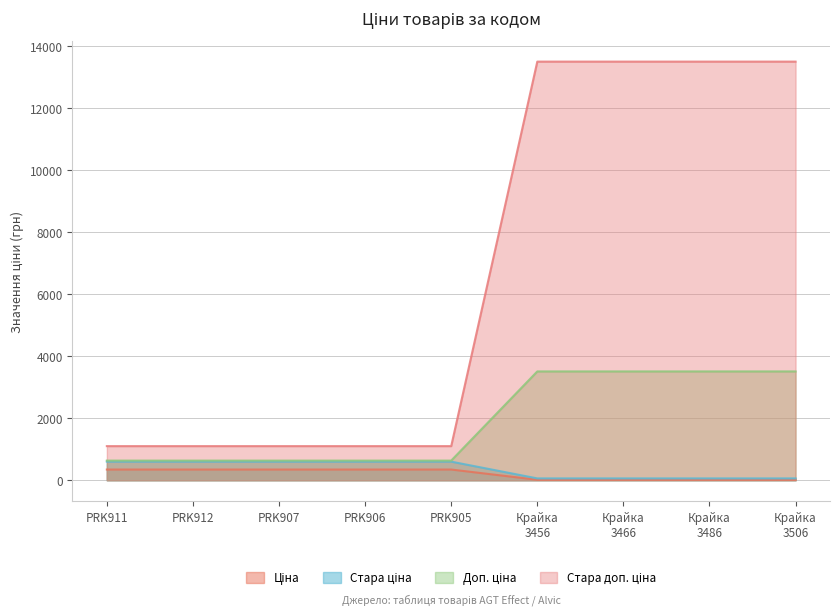

List the series in order of their peak value, lowest first.

Стара ціна, Ціна, Доп. ціна, Стара доп. ціна